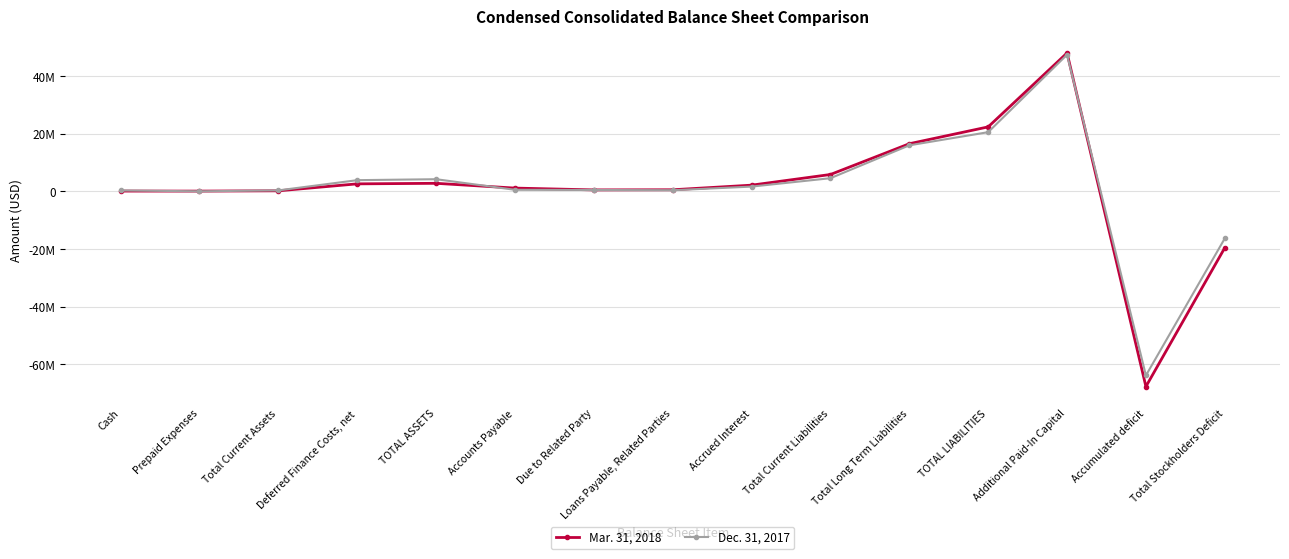

What is the label of the 2nd point from the right?

Accumulated deficit